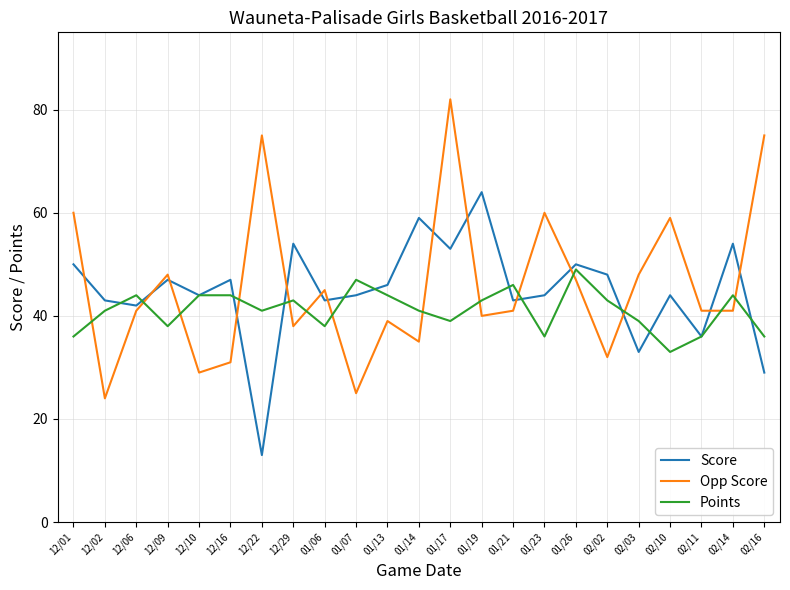

Where is Score nearest to the value 38?

02/11